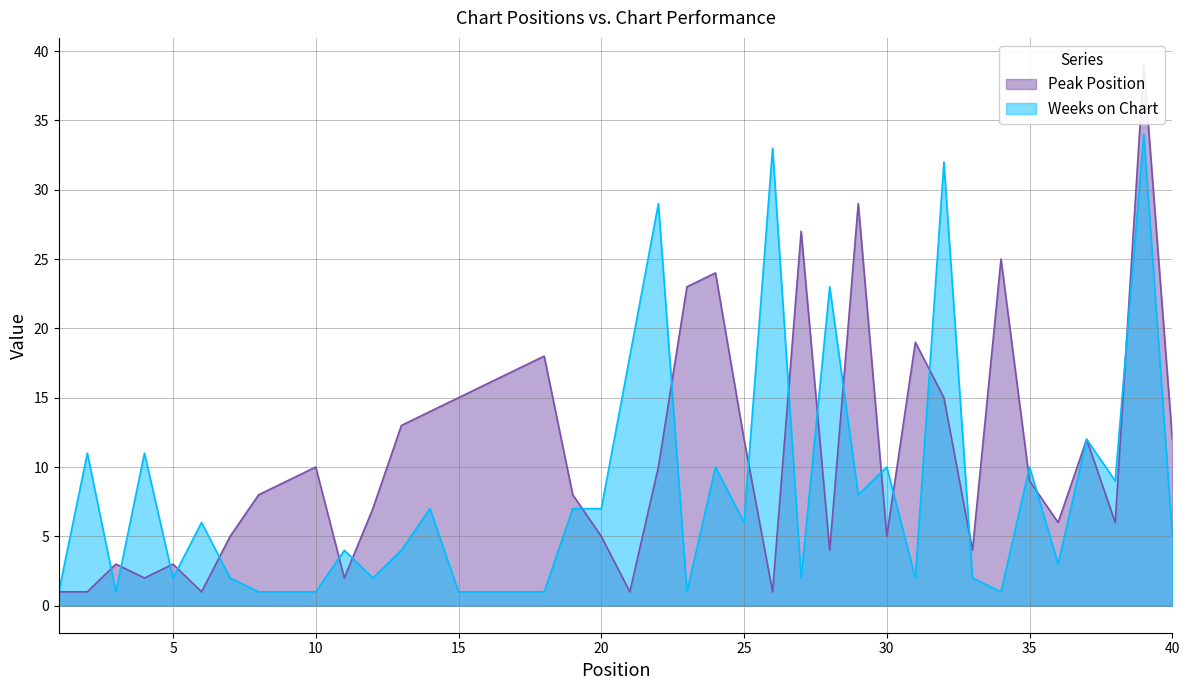

At 26, list the series in order from largest to smallest.

Weeks on Chart, Peak Position